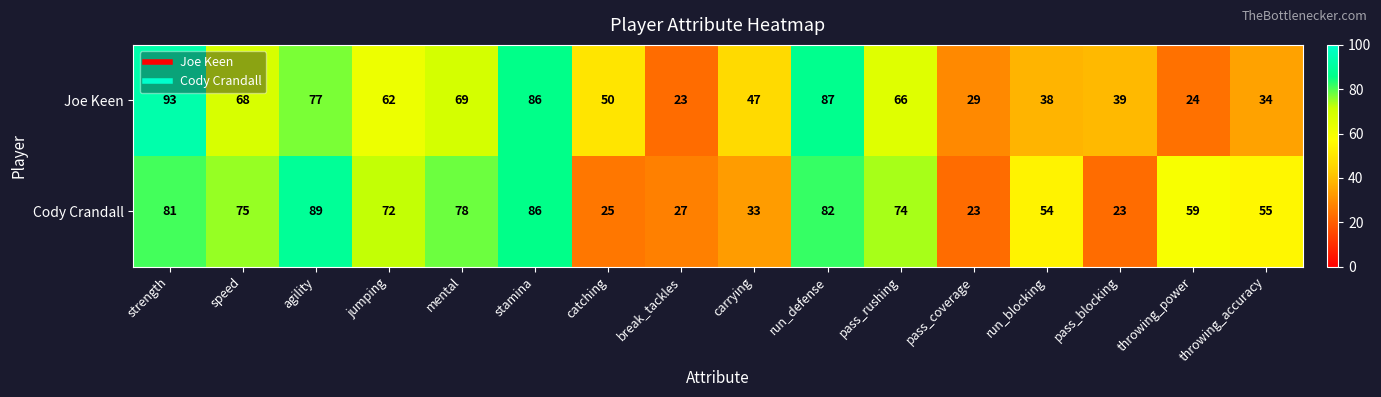

What is the maximum value shown in the chart?

93